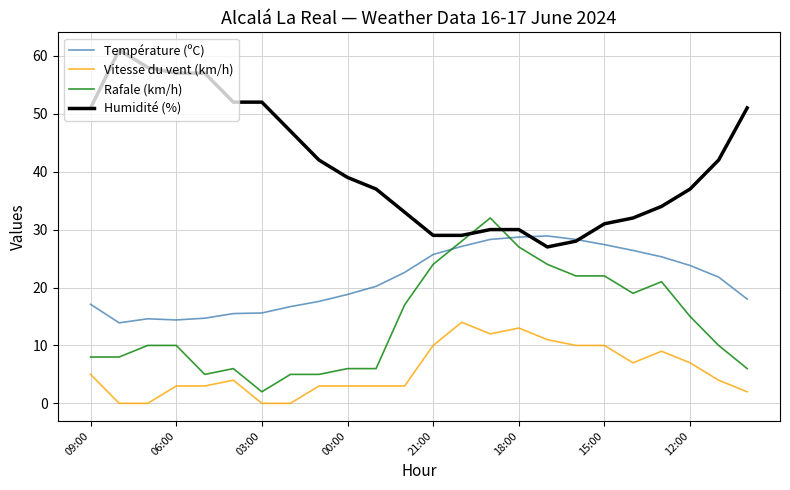

Which series has the widest spread of values?

Humidité (%)